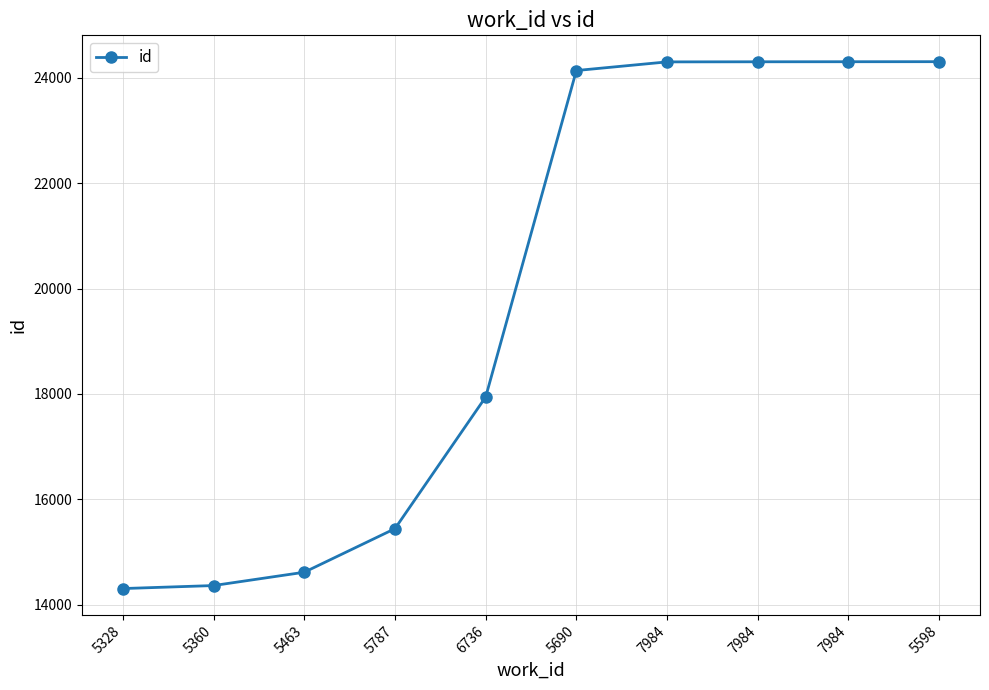

List the labels in order of value, largest first.

5598, 7984, 7984, 7984, 5690, 6736, 5787, 5463, 5360, 5328